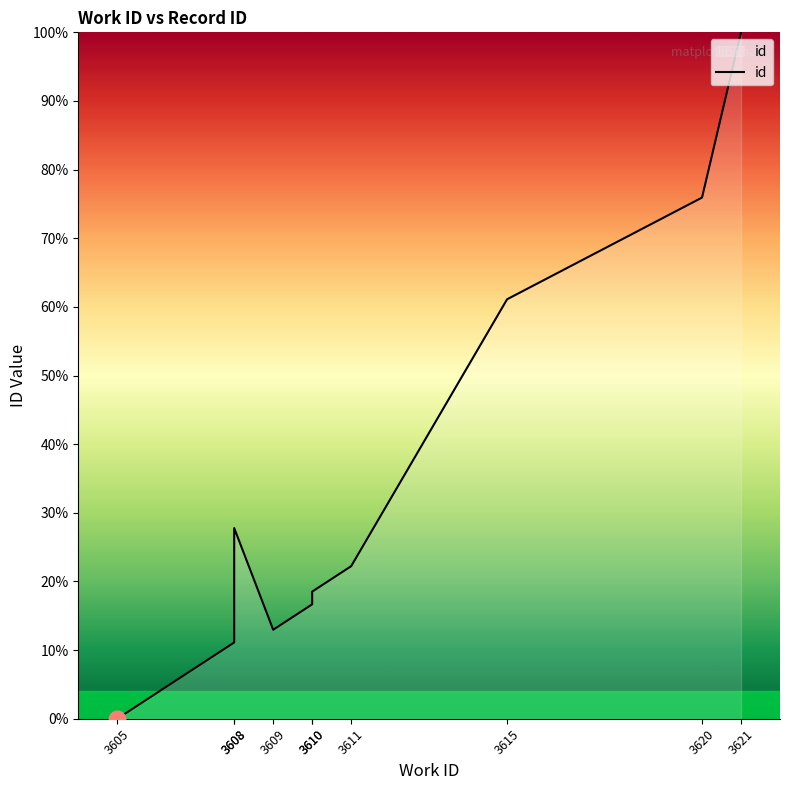

How many categories are shown in the chart?

10